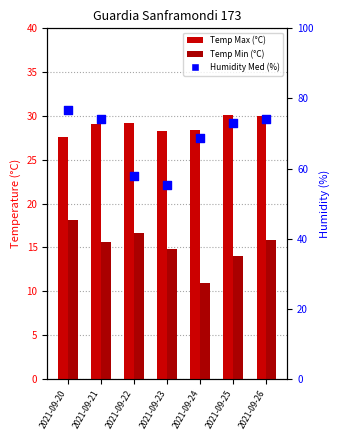

At which category is the sum across all series the highest?

2021-09-20